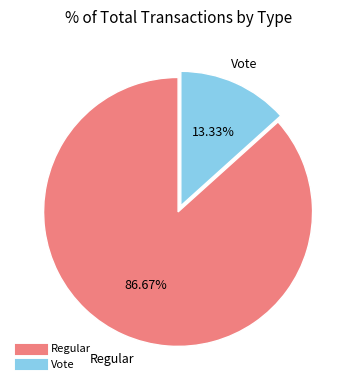

What portion of the pie excludes Regular?

13.3%